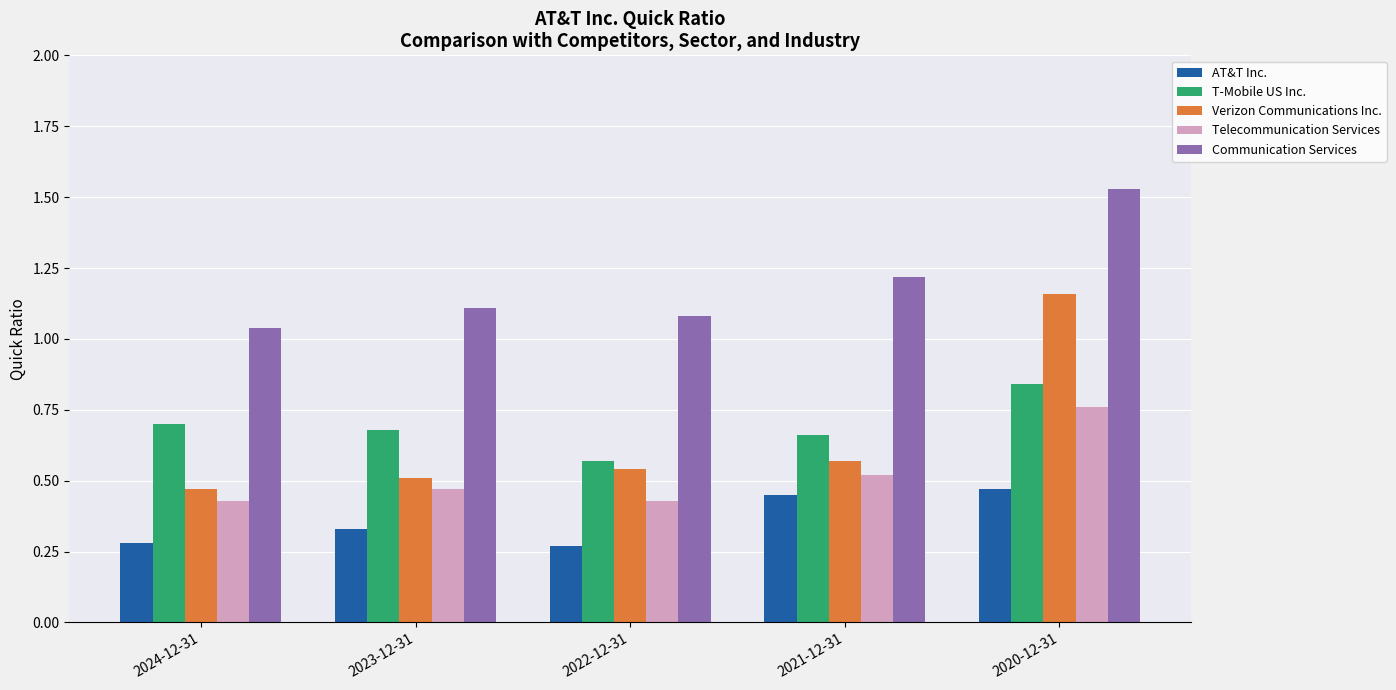

What is the total value across all series at 2023-12-31?

3.1